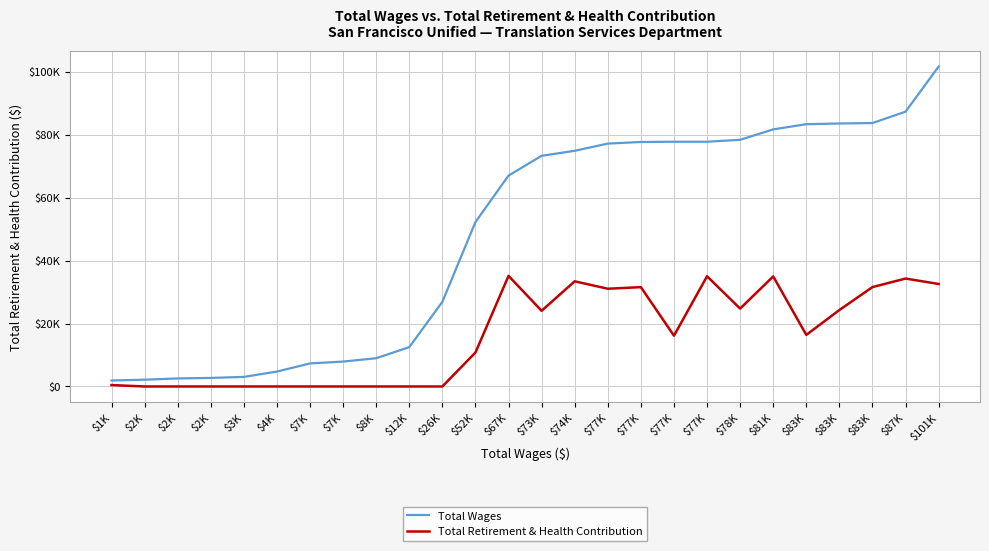

True or false: Total Wages and Total Retirement & Health Contribution cross at least once.

False